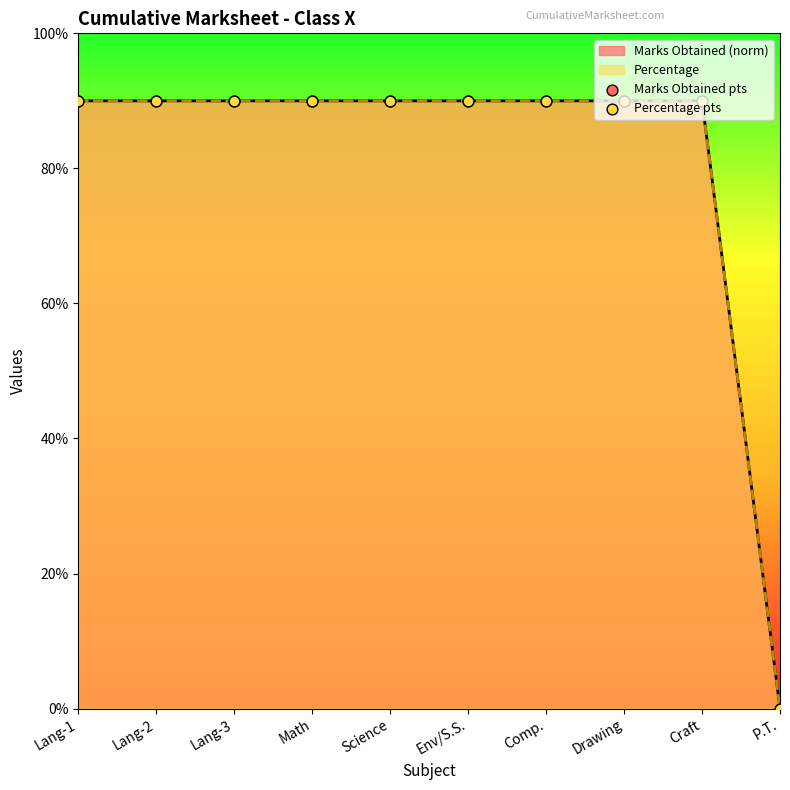

Which series has the largest total across all categories?

Marks Obtained